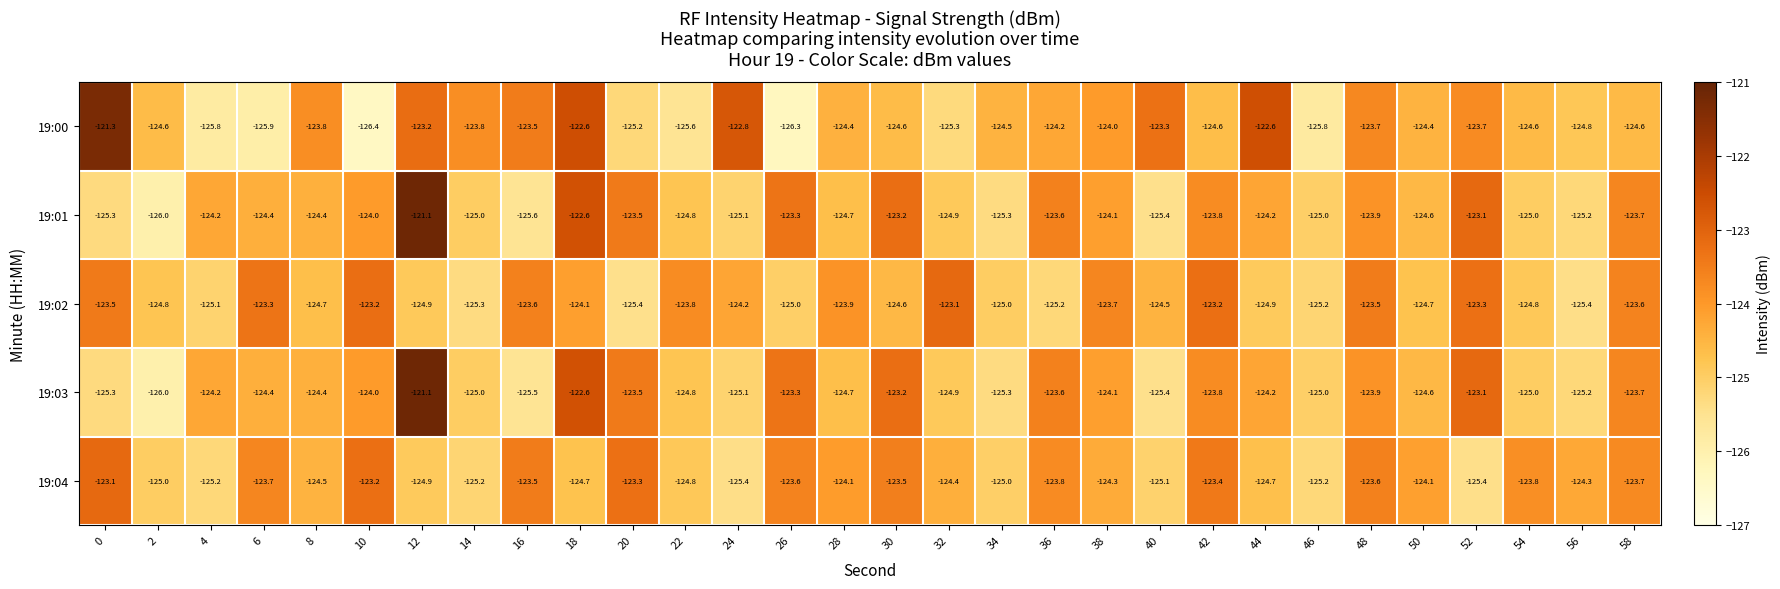

Count the number of categories in the chart.

30